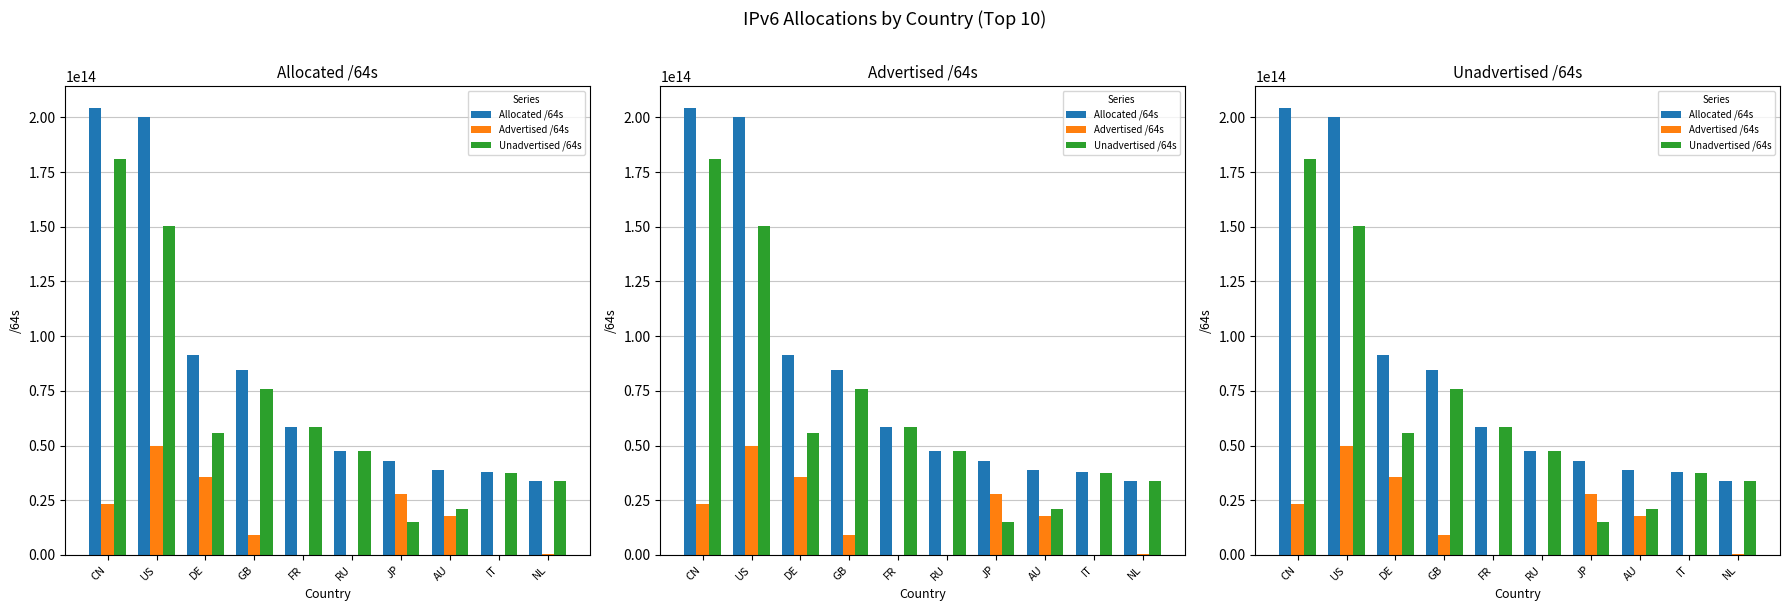

The Unadvertised /64s series shows 20908036784128 at AU. True or false?

True